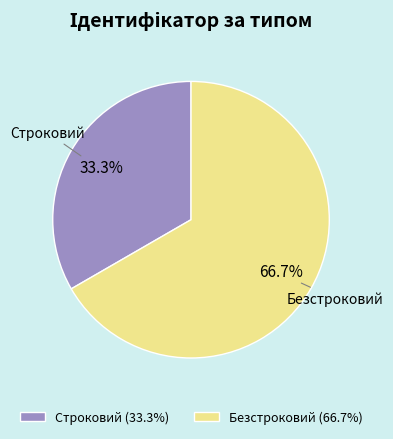

The Строковий slice represents 33% of the pie. True or false?

True